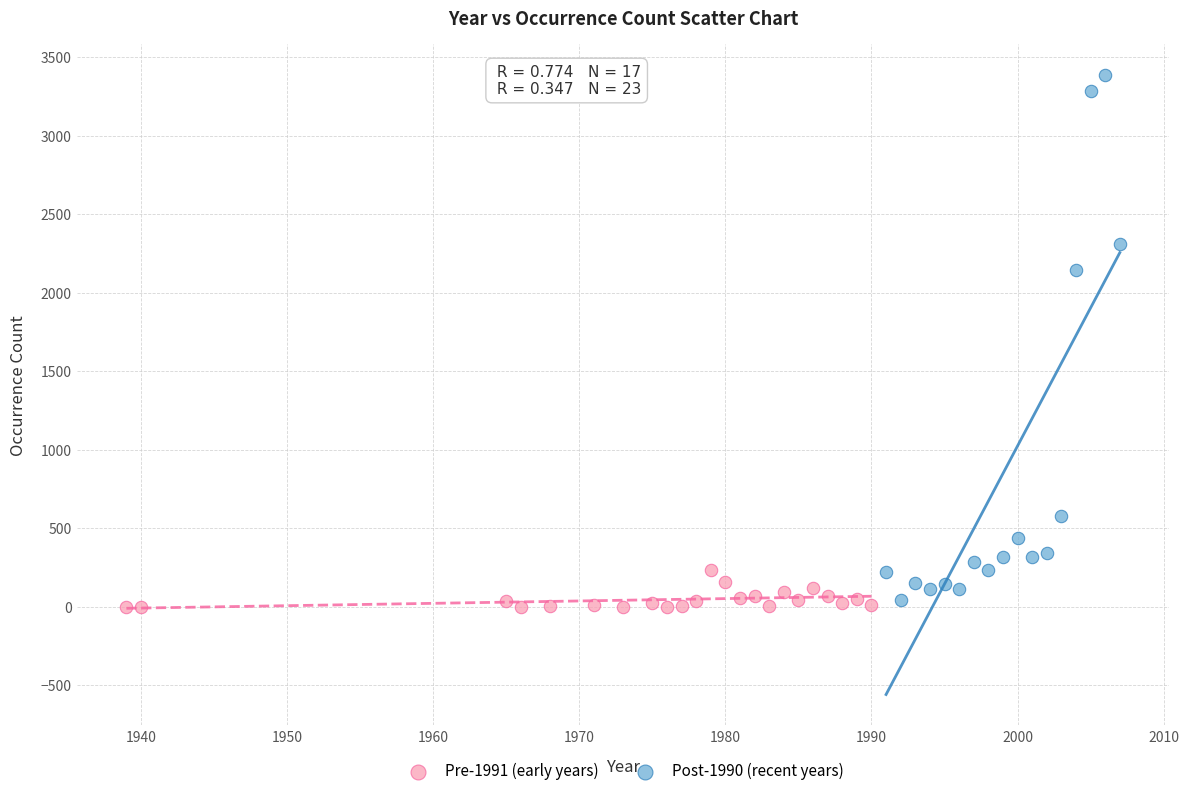

Which series contains the lowest Y value?

Pre-1991 (early years)